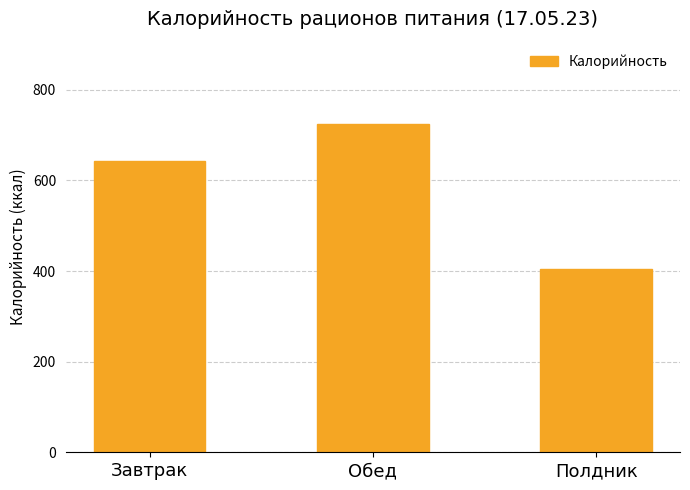

True or false: the data shows 725.0 at Обед.

True